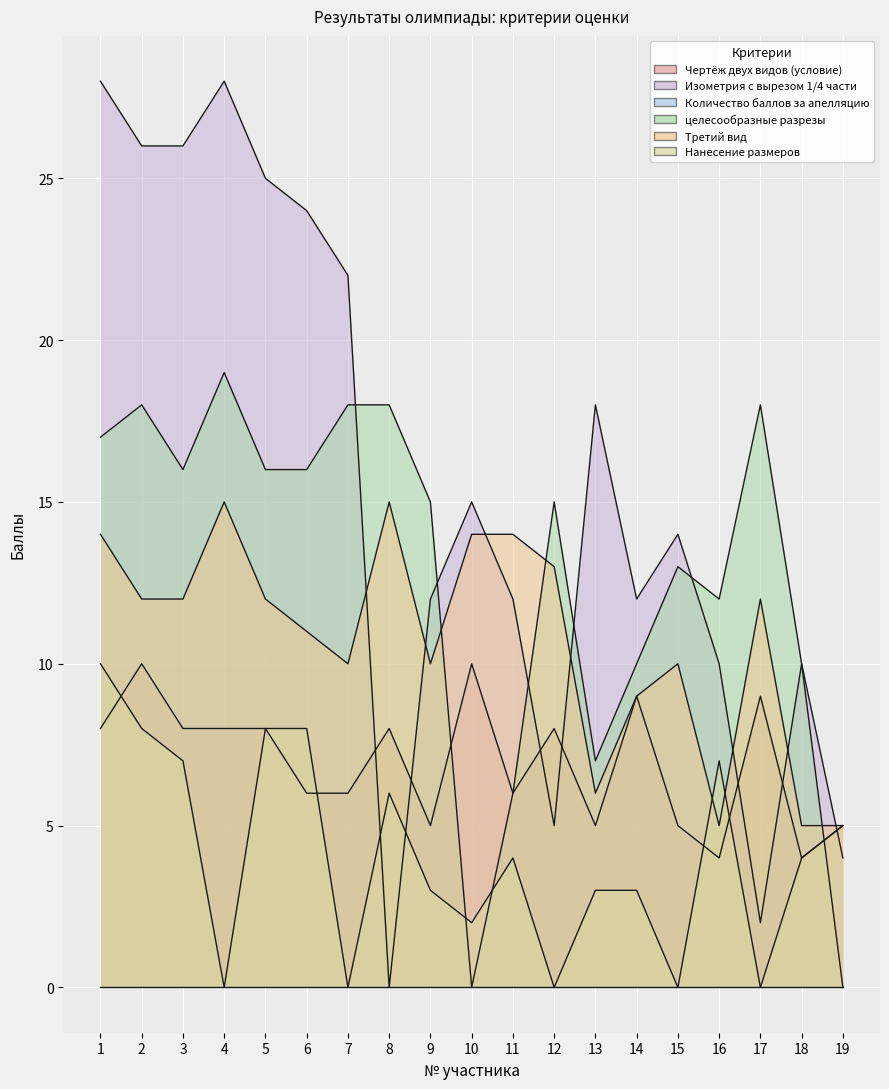

Reading left to right, what are all the values shown in this chart?

Чертёж двух видов (условие): 1=8	2=10	3=8	4=8	5=8	6=6	7=6	8=8	9=5	10=10	11=6	12=8	13=5	14=9	15=5	16=4	17=9	18=4	19=5
Изометрия с вырезом 1/4 части: 1=28	2=26	3=26	4=28	5=25	6=24	7=22	8=0	9=12	10=15	11=12	12=5	13=18	14=12	15=14	16=10	17=2	18=10	19=4
целесообразные разрезы: 1=17	2=18	3=16	4=19	5=16	6=16	7=18	8=18	9=15	10=0	11=6	12=15	13=7	14=10	15=13	16=12	17=18	18=10	19=0
Третий вид: 1=14	2=12	3=12	4=15	5=12	6=11	7=10	8=15	9=10	10=14	11=14	12=13	13=6	14=9	15=10	16=5	17=12	18=5	19=5
Нанесение размеров: 1=10	2=8	3=7	4=0	5=8	6=8	7=0	8=6	9=3	10=2	11=4	12=0	13=3	14=3	15=0	16=7	17=0	18=4	19=5